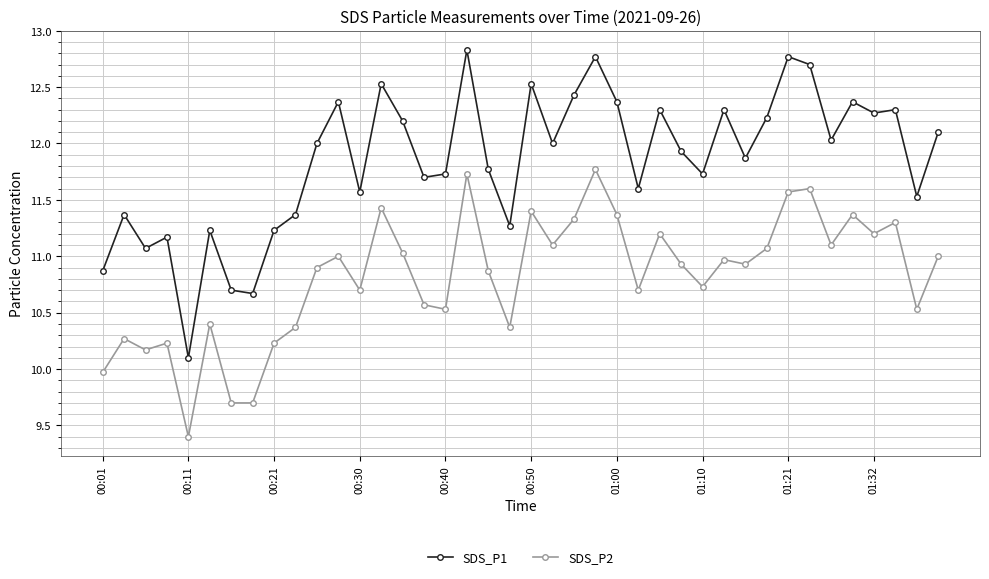

True or false: SDS_P2 and SDS_P1 cross at least once.

False